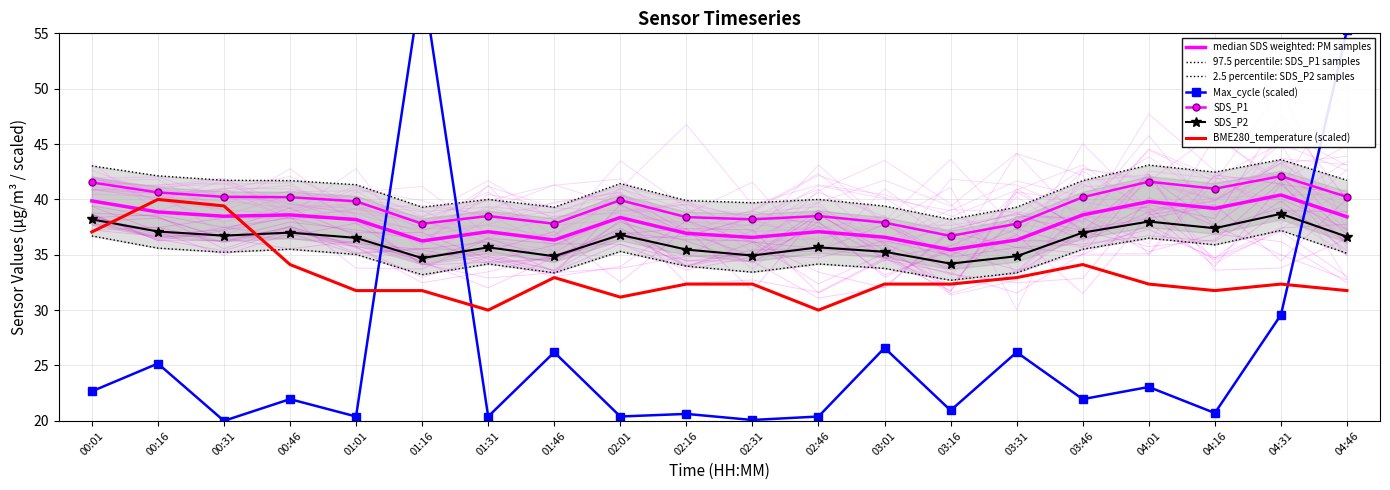

At which label does SDS_P1 reach its peak?

04:31